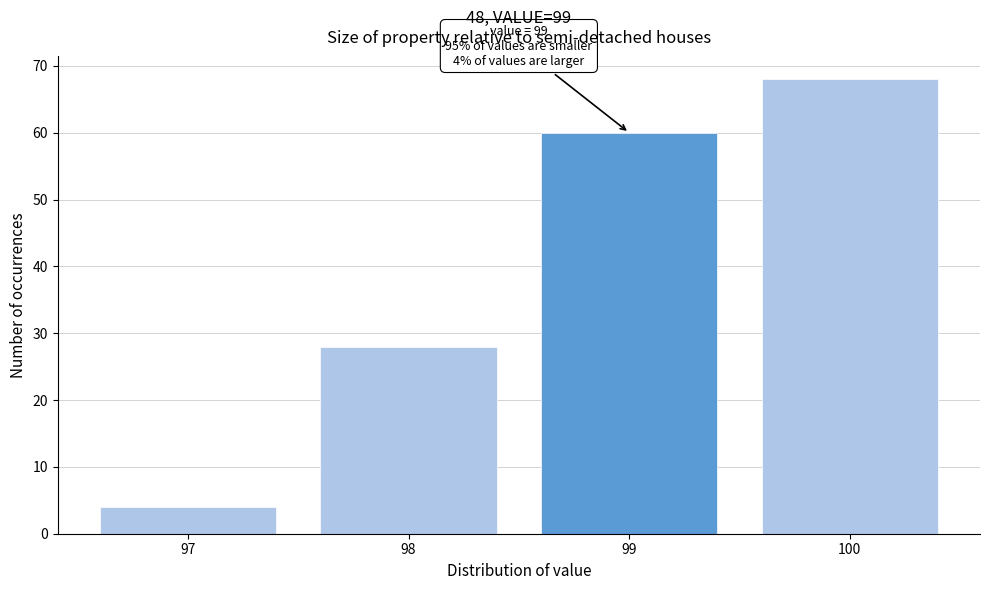

Which range on the x-axis has the tallest bar?

99.5 to 100.5